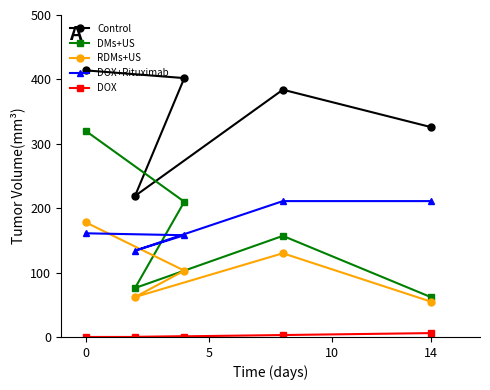

List the series in order of their peak value, lowest first.

DOX, RDMs+US, DOX+Rituximab, DMs+US, Control